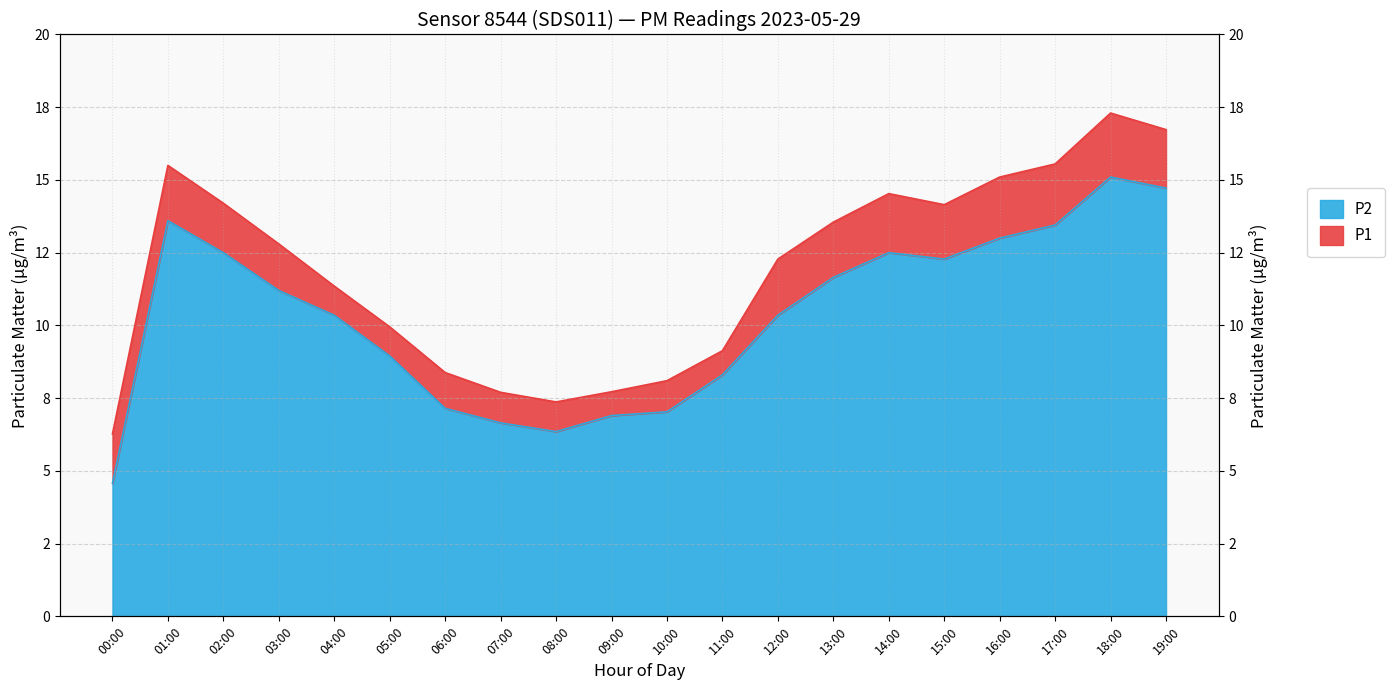

What is the approximate value of P1 at 10:00?

8.1